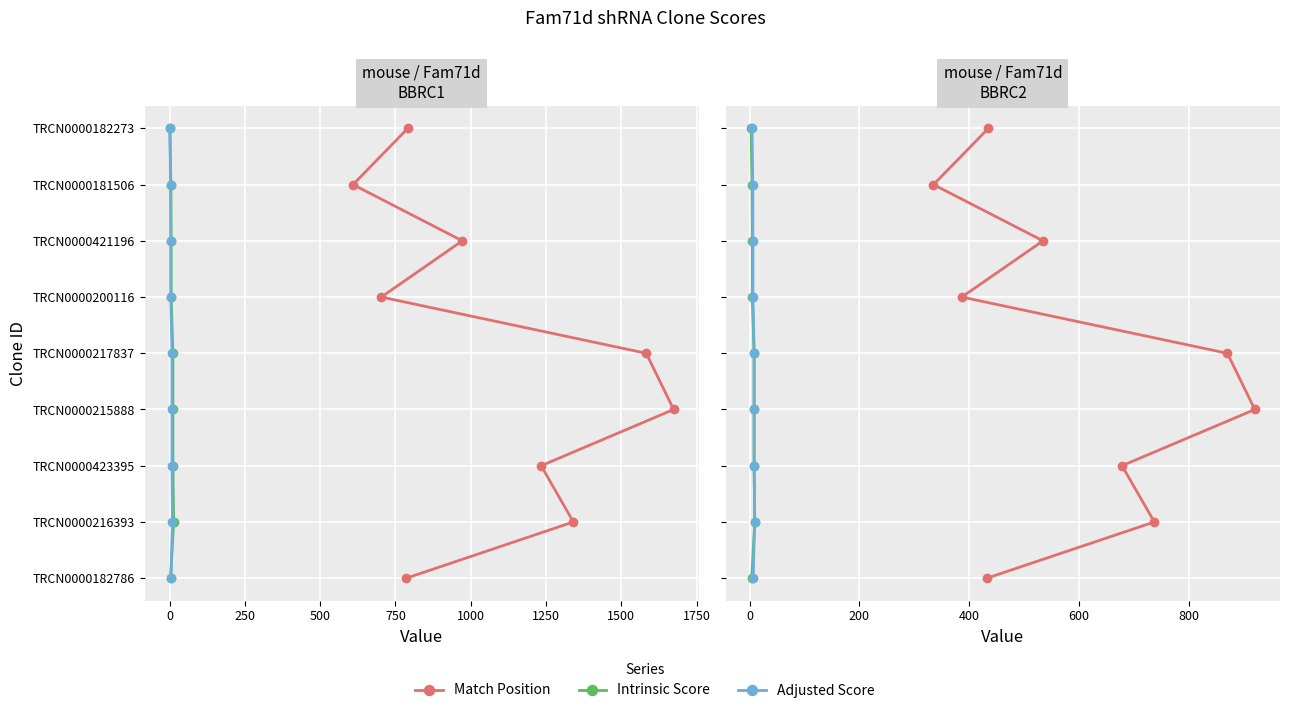

What is the sum of all Intrinsic Score values?

36